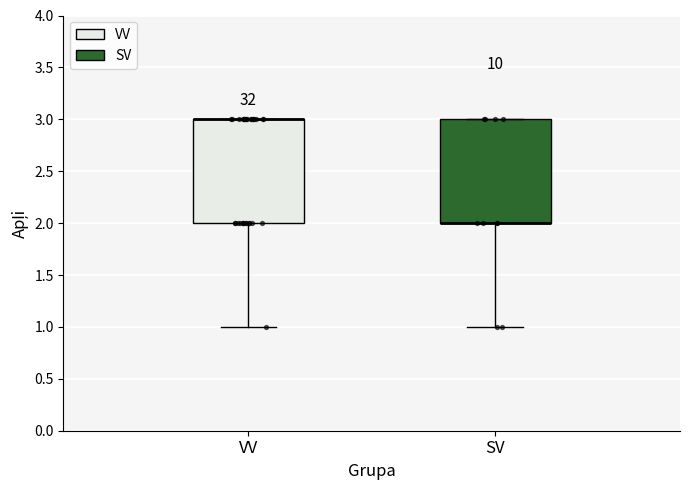

Where is the lower edge of the box for VV on the y-axis? The values are not printed on the chart, so give them approximately, as read against the axis.

2